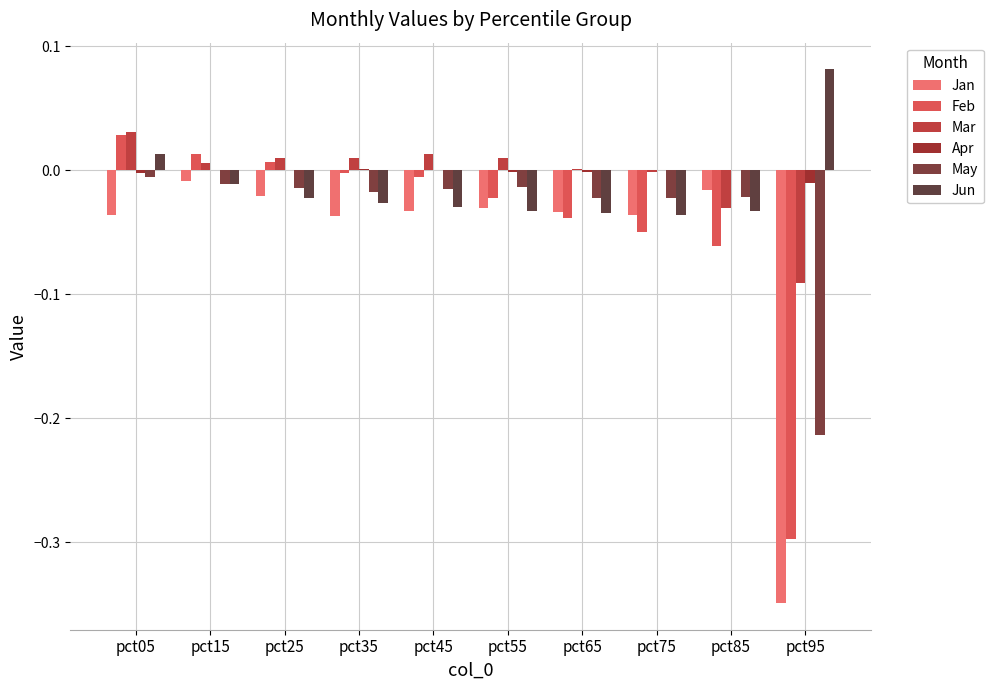

Are the bars horizontal?

No